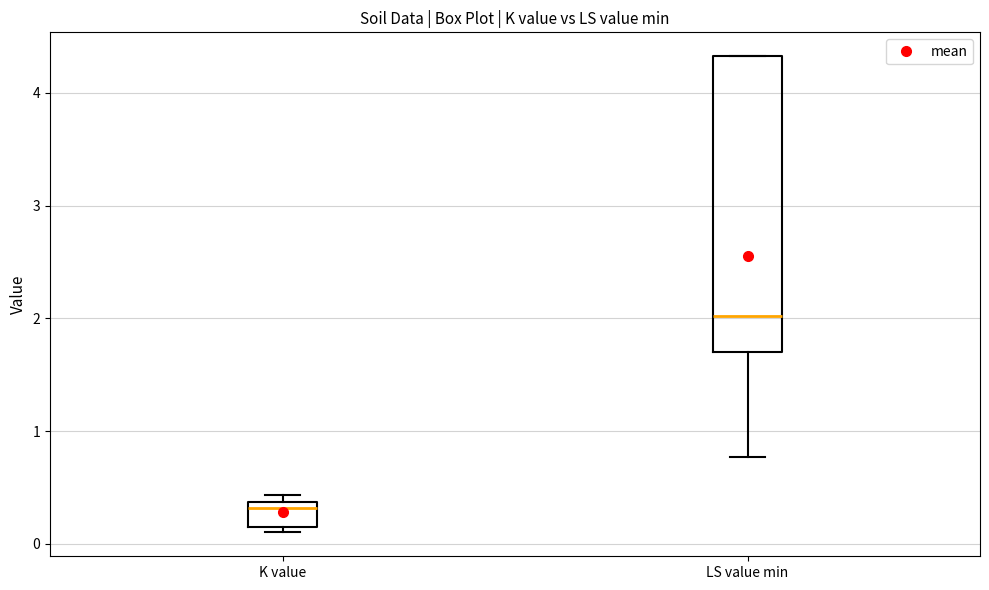

Reading left to right, read every box against the y-axis: the position of its median line, the range the box covers, and the ends of its whiskers. The values are not printed on the chart, so give them approximately, as read against the axis.

K value: median 0.3, box 0.2 to 0.4, whiskers 0.1 to 0.4 (just above the box's upper edge)
LS value min: median 2.0, box 1.7 to 4.3, whiskers 0.8 to 4.3